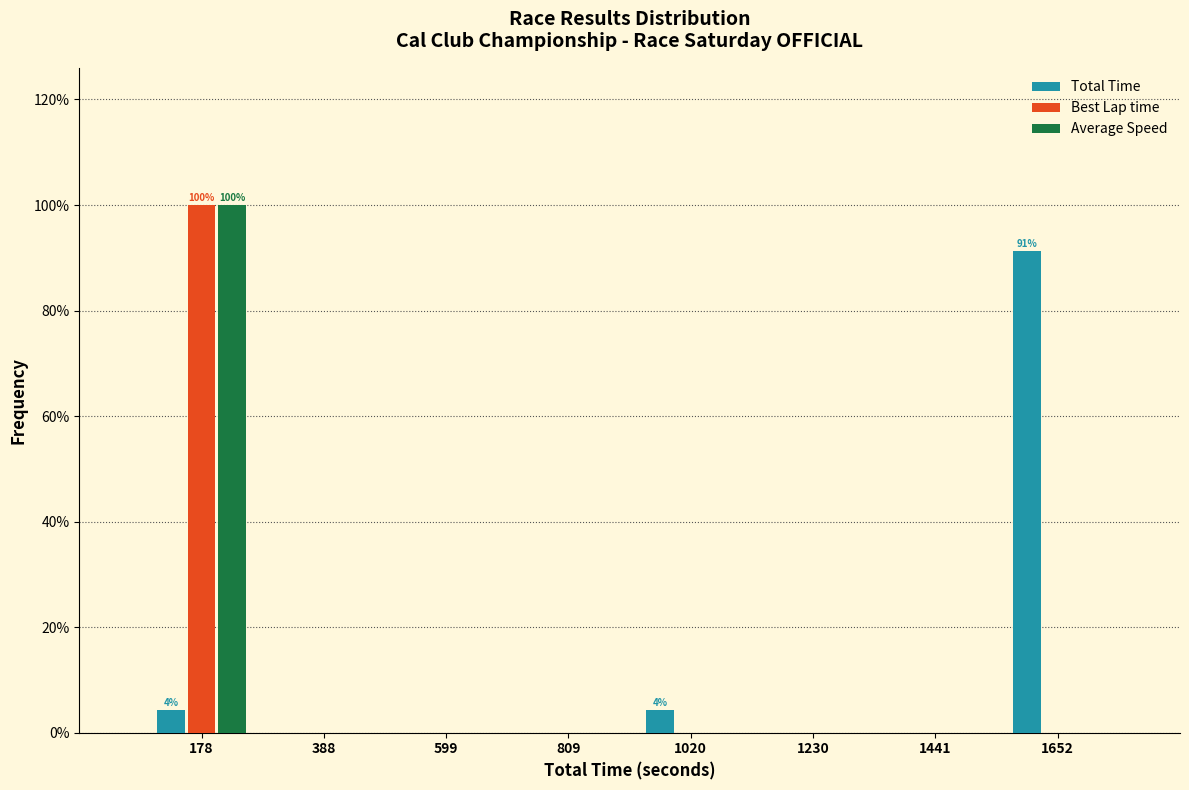

In the Total Time series, which range on the x-axis has the tallest bar?

1550 to 1750